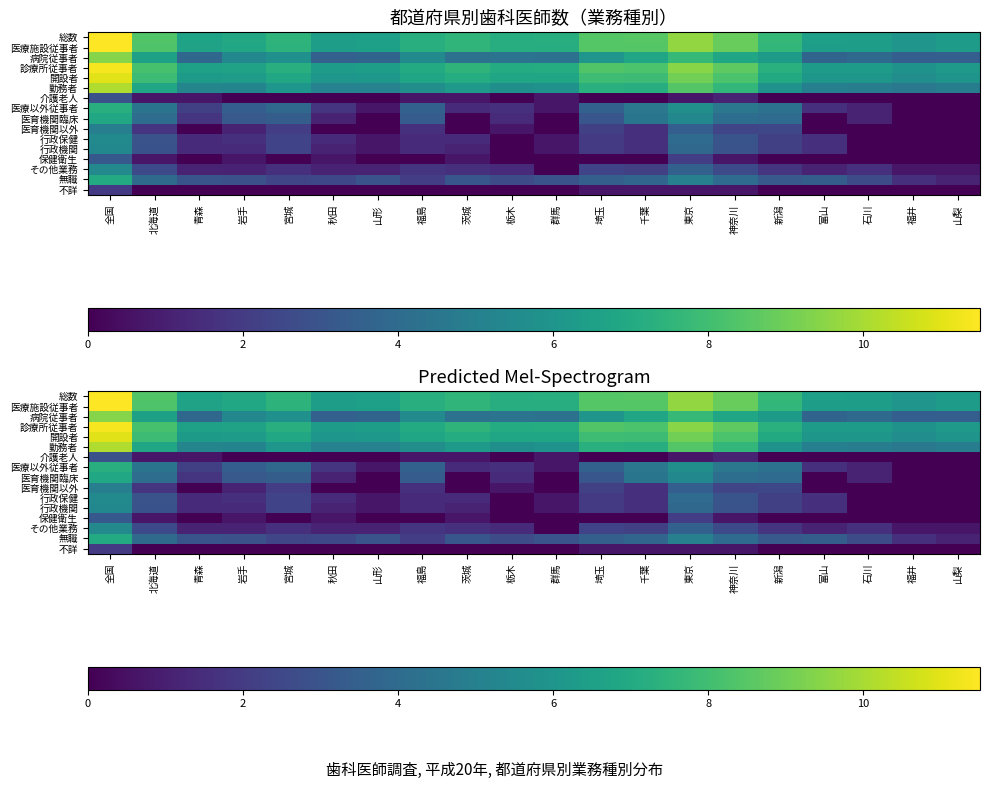

How many data points in 勤務者 are less than 5?

4